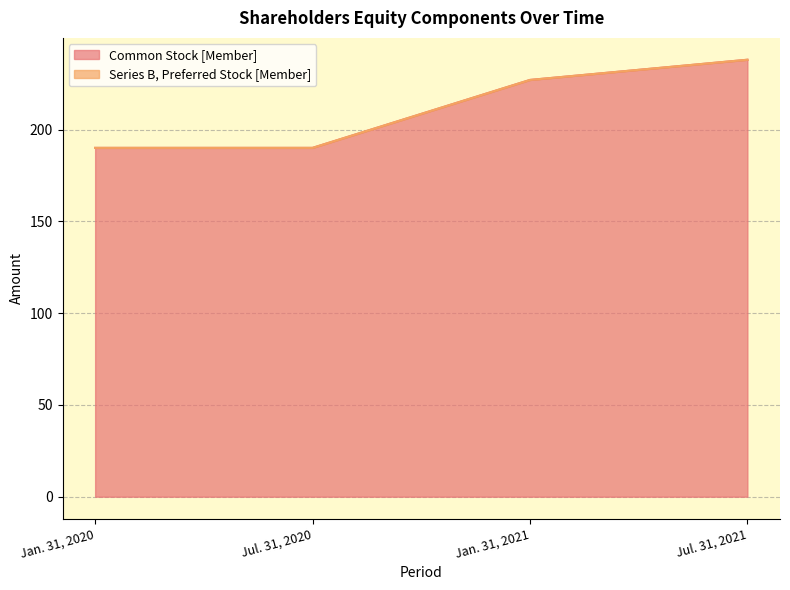

What is the sum of the values at Jan. 31, 2021 and Jul. 31, 2020?

417